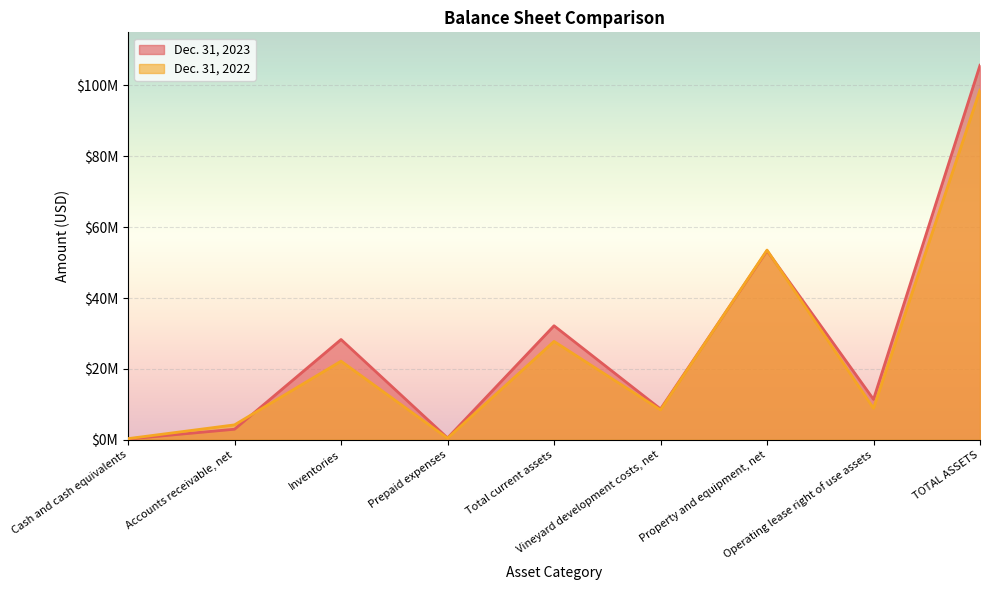

What are all the series names shown in the legend?

Dec. 31, 2023, Dec. 31, 2022